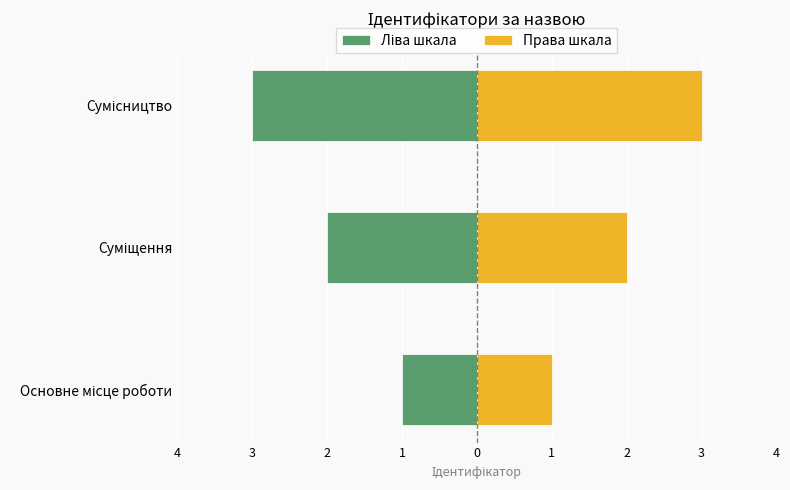

Between Суміщення and Сумісництво, which series saw the biggest shift?

Ліва шкала